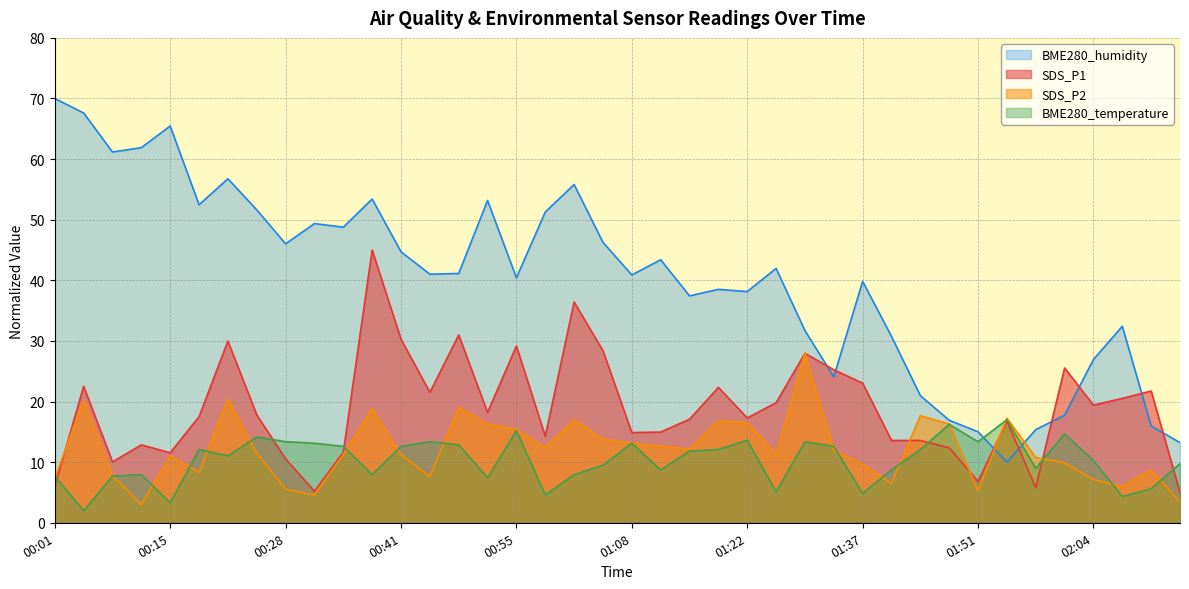

What is the minimum value shown in the chart?

2.0